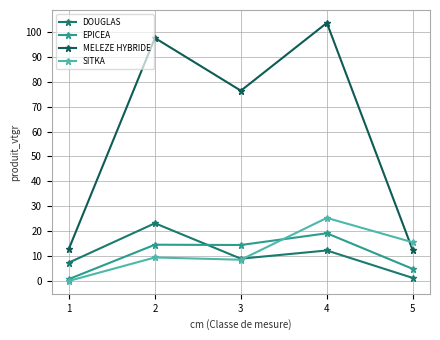

The SITKA series shows 25.3 at 4. True or false?

True